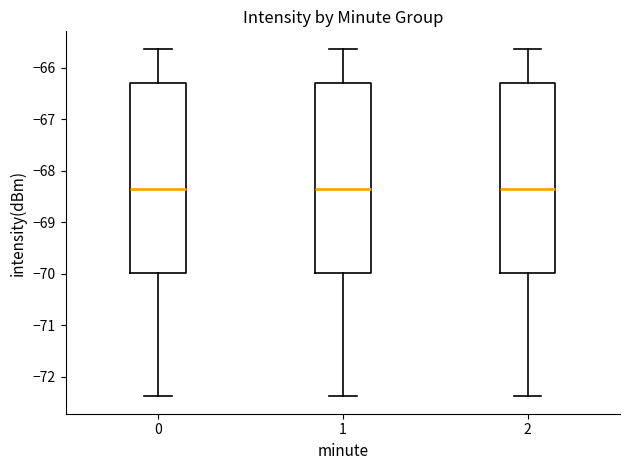

Reading left to right, transcribe this box plot: for each box, give where its median line is, the range the box spans, and where its two whiskers end, as read against the y-axis. The values are not printed on the chart, so give them approximately, as read against the axis.

0: median -68.4, box -70.0 to -66.3, whiskers -72.4 to -65.6
1: median -68.4, box -70.0 to -66.3, whiskers -72.4 to -65.6
2: median -68.4, box -70.0 to -66.3, whiskers -72.4 to -65.6